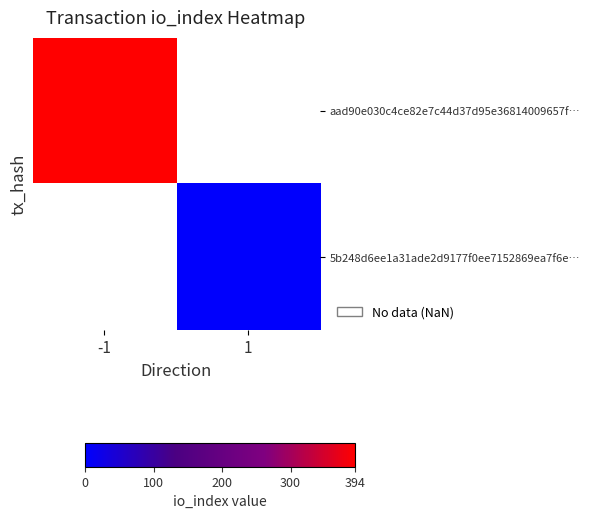

At how many categories does at least one series exceed 15?

1